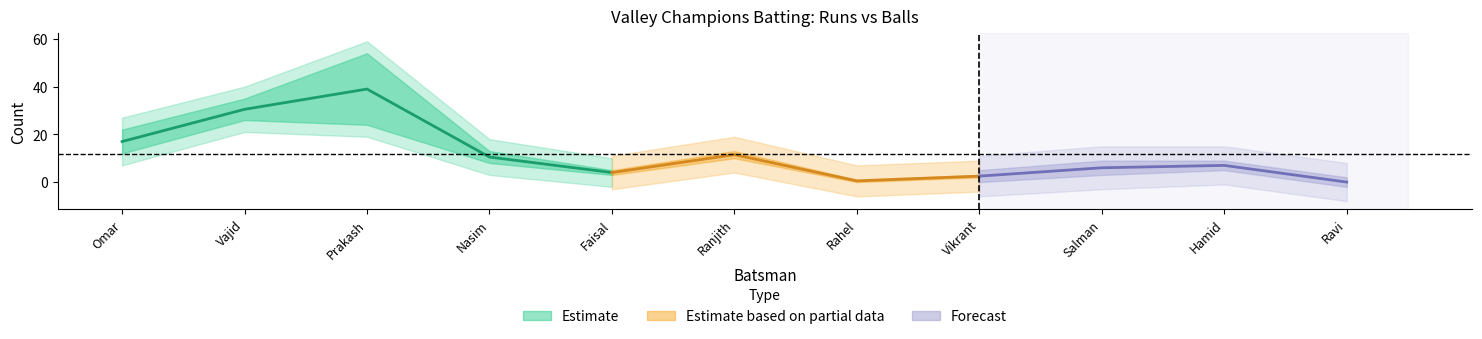

List the labels in order of Runs value, smallest first.

Rahel Maru, Ravi Guddanti, Vikrant Sanghai, Faisal Sultan, Salman Ahmed, Hamid Mohmand, Nasim Maru, Ranjith Gangipamula, Omar Raja, Vajid Anjal, Prakash Kommula